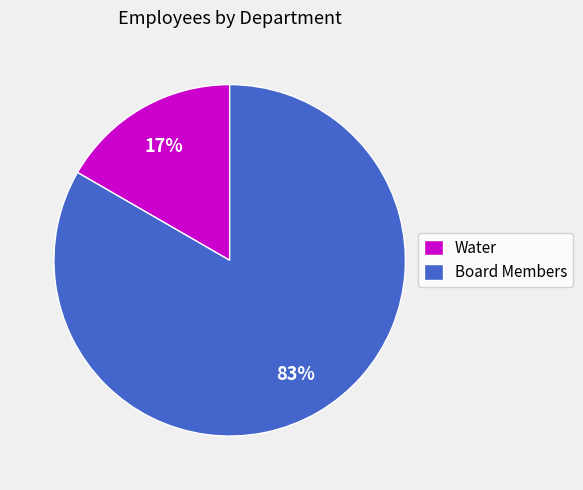

To the nearest percent, what is the average slice percentage?

50%